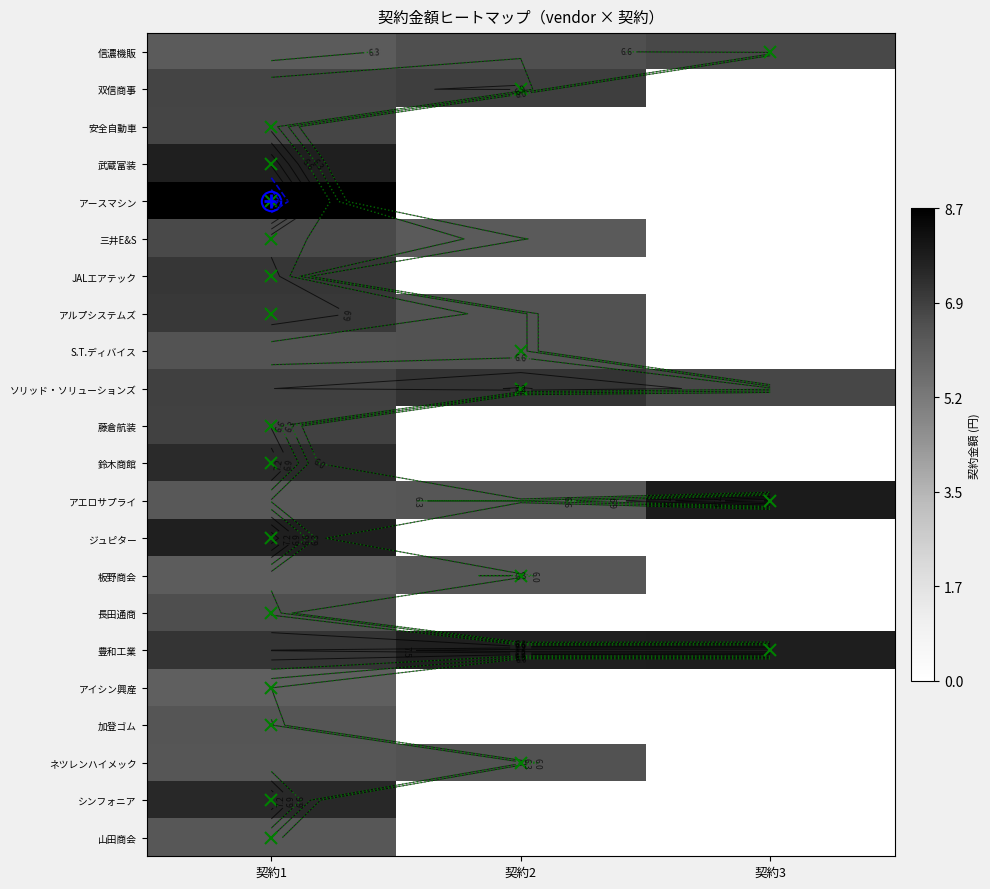

True or false: 藤倉航装 has a value of 3.6 at 契約3.

False